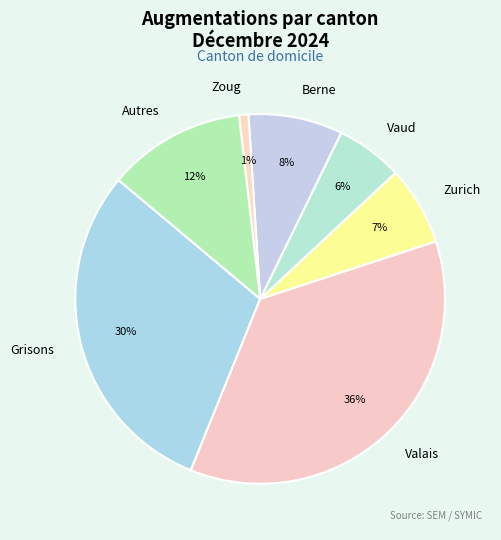

Does Zoug represent more than half of the total?

No